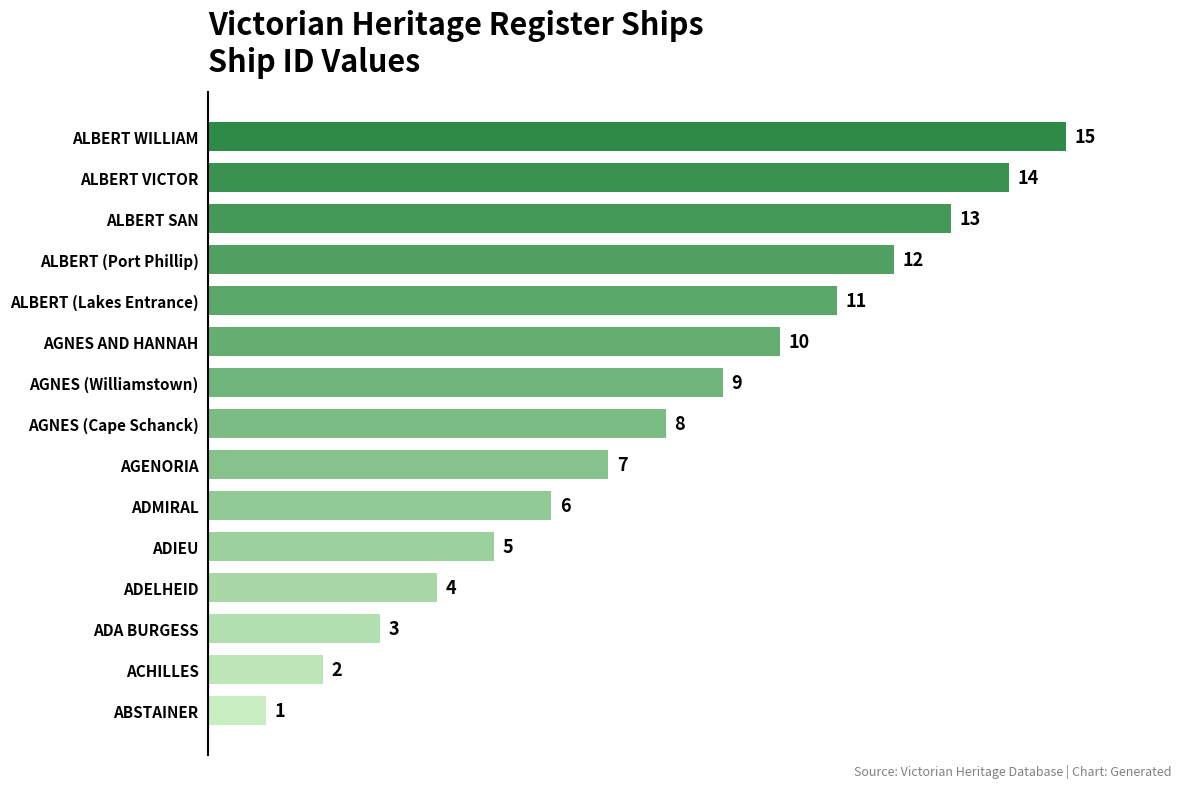

The value at AGNES (Williamstown) is 9. True or false?

True